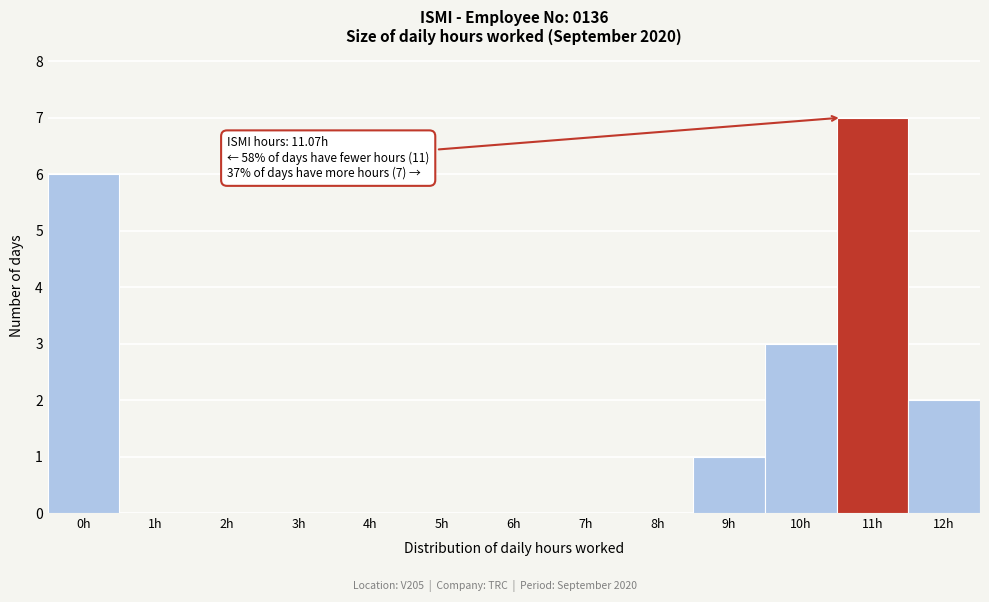

Reading left to right, what are all the values shown in this chart?

0h=6	1h=0	2h=0	3h=0	4h=0	5h=0	6h=0	7h=0	8h=0	9h=1	10h=3	11h=7	12h=2